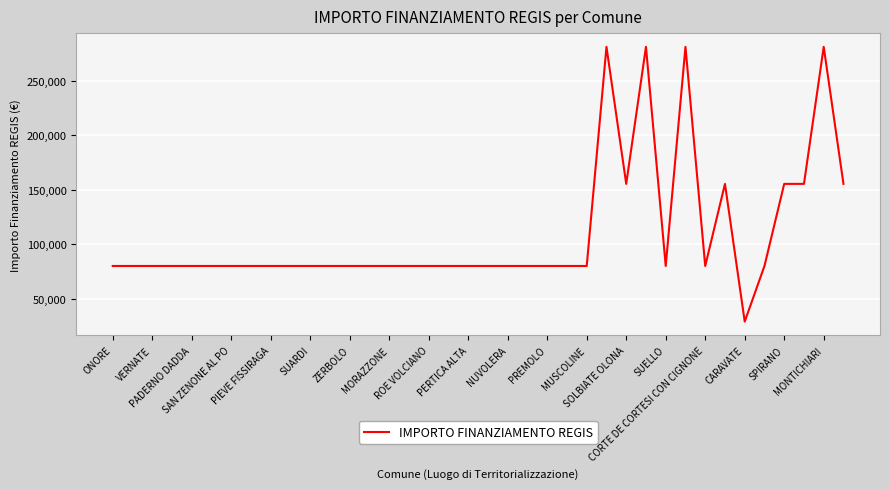

What is the smallest value displayed?

28902